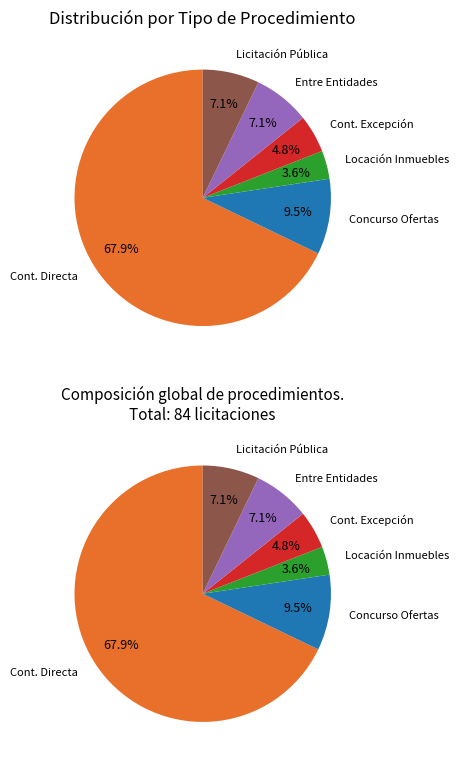

Count the number of slices in the pie.

6